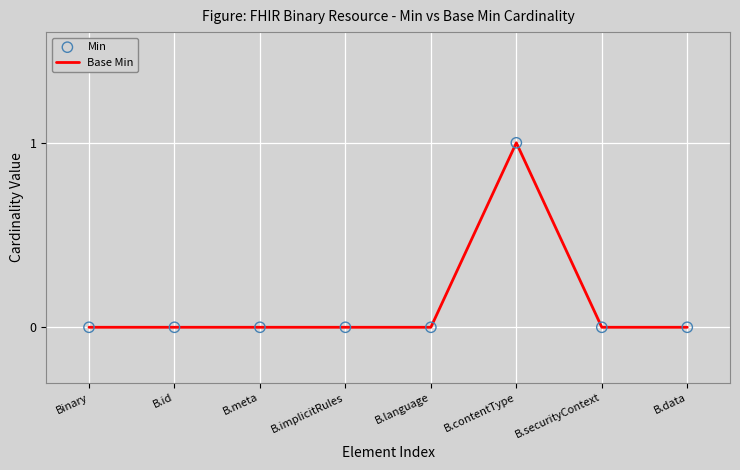

The chart shows a value of 0 at B.contentType. True or false?

False